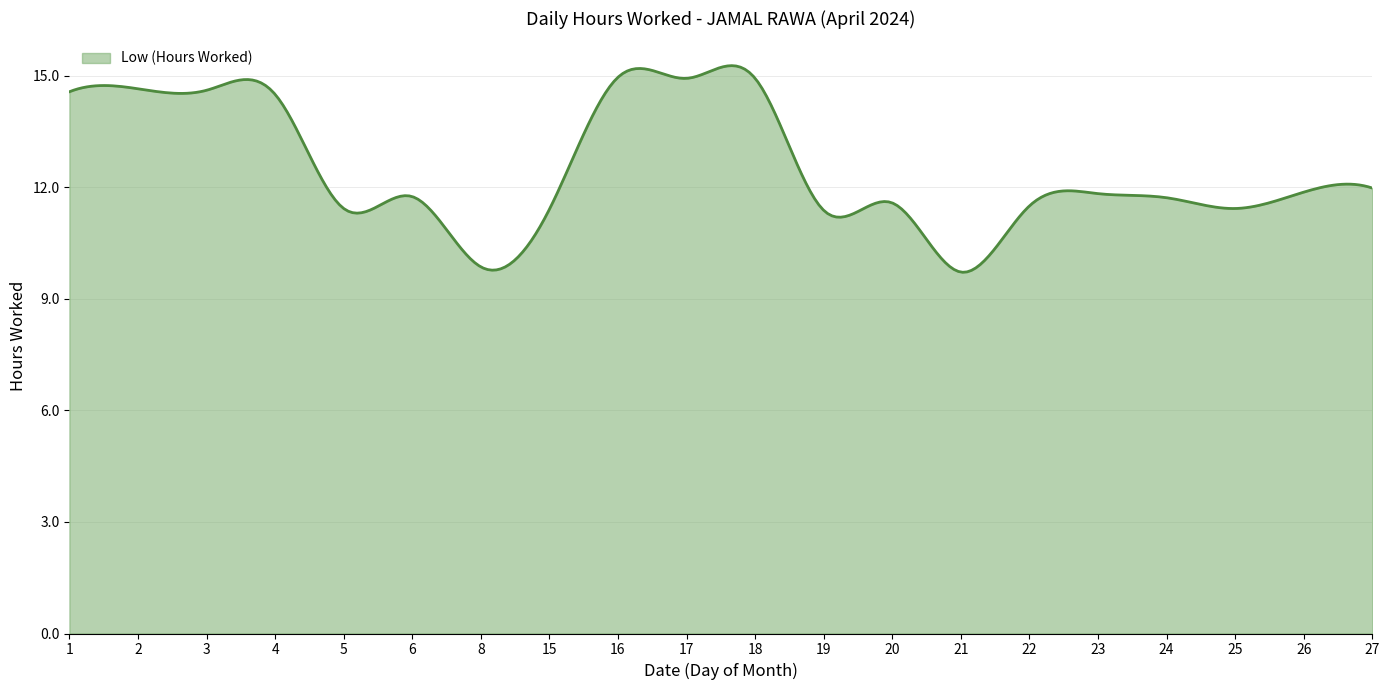

What is the maximum value shown in the chart?

15.3